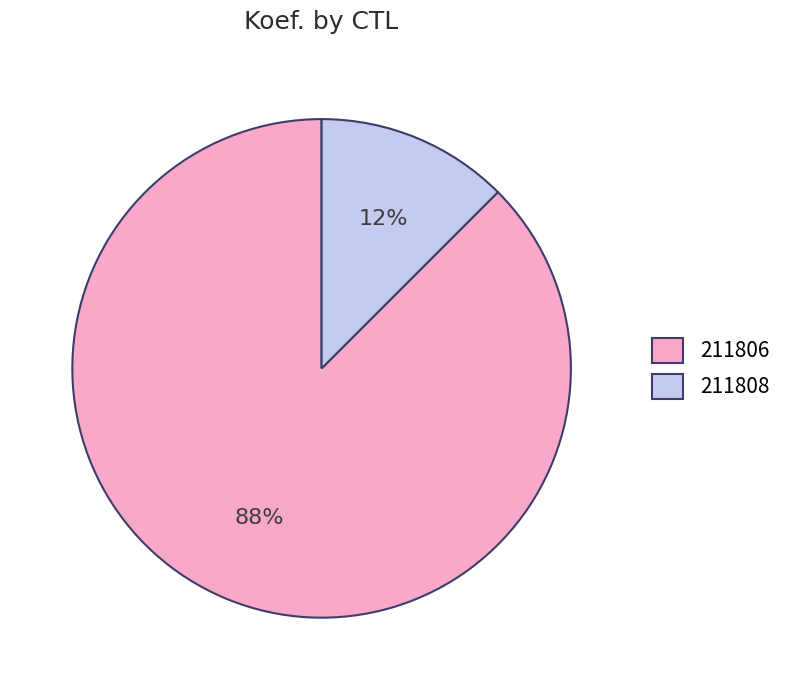

Combined, do 211808 and 211806 account for over 50%?

Yes